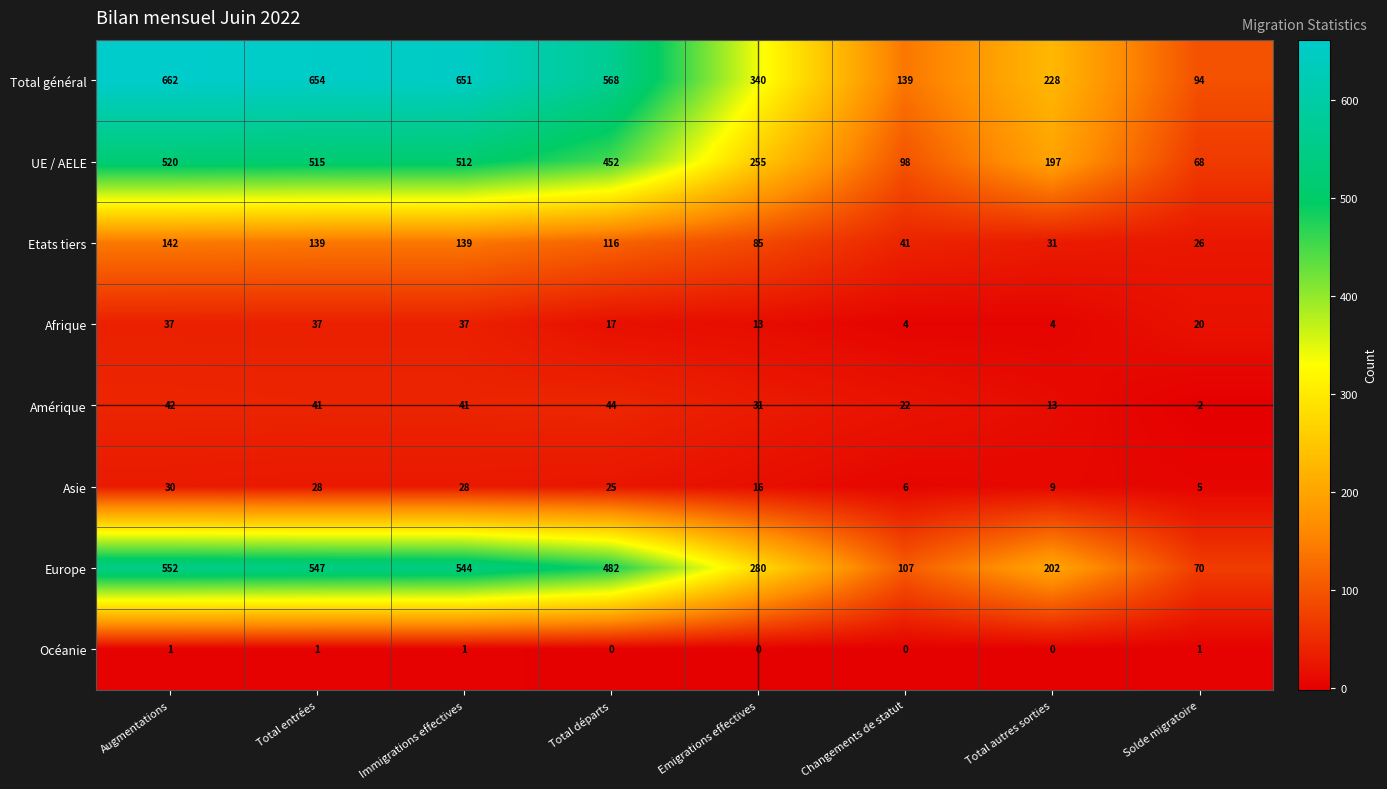

What is the spread (max minus min) of values at Augmentations?

661